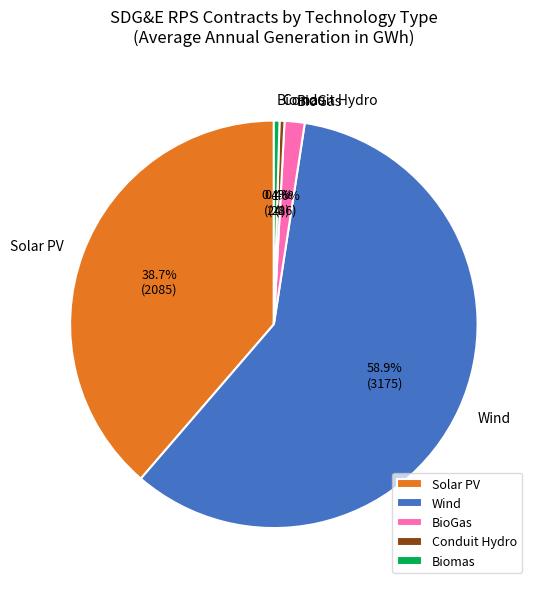

Which slice is the largest?

Wind